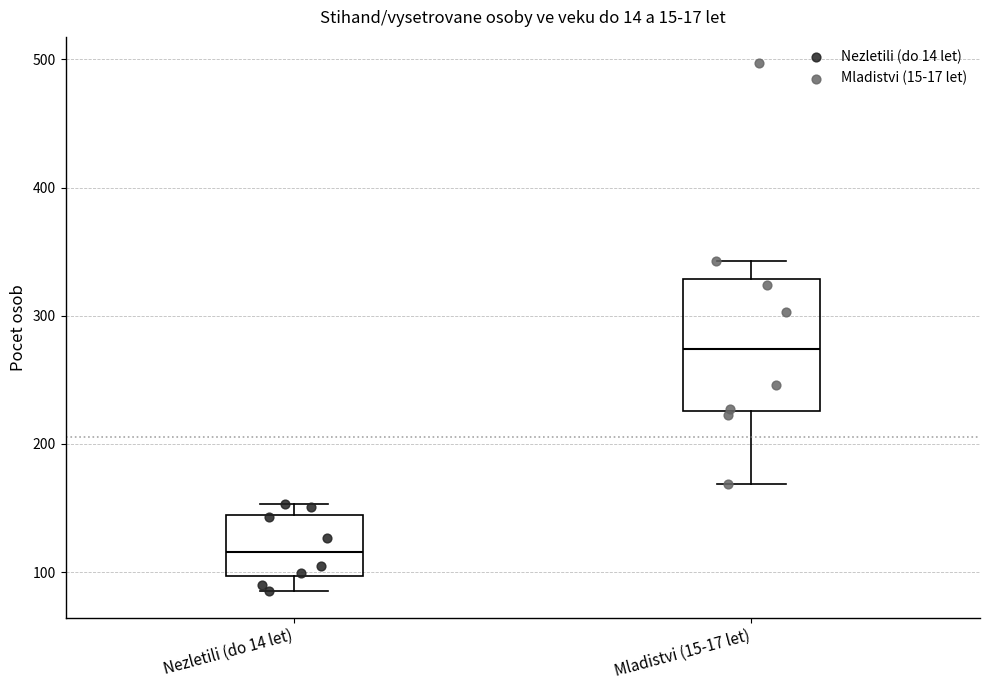

Reading left to right, transcribe this box plot: for each box, give where its median line is, the range the box spans, and where its two whiskers end, as read against the y-axis. The values are not printed on the chart, so give them approximately, as read against the axis.

Nezletili (do 14 let): median 120, box 100 to 150, whiskers 90 to 150 (just above the box's upper edge)
Mladistvi (15-17 let): median 270, box 230 to 330, whiskers 170 to 340